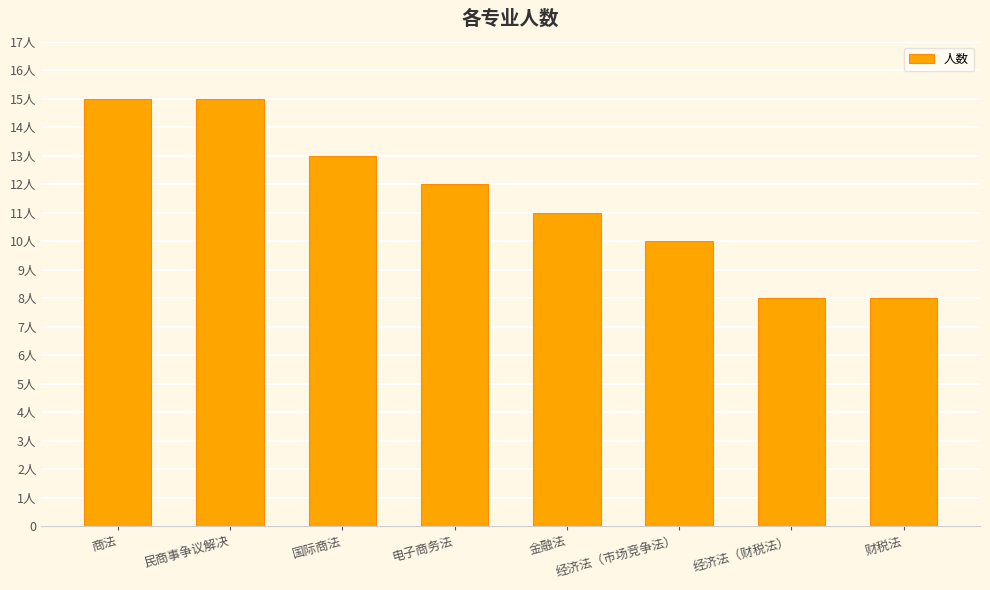

Does the chart contain any negative values?

No